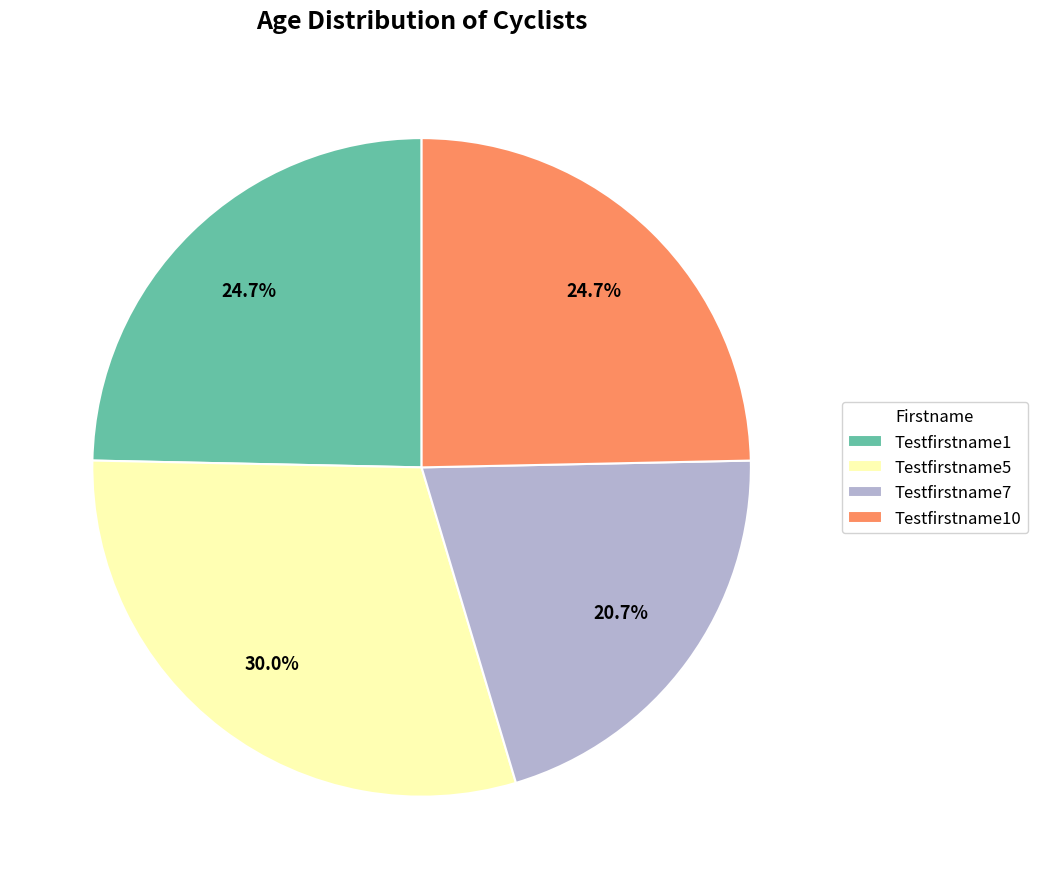

Does any single category account for the majority?

No